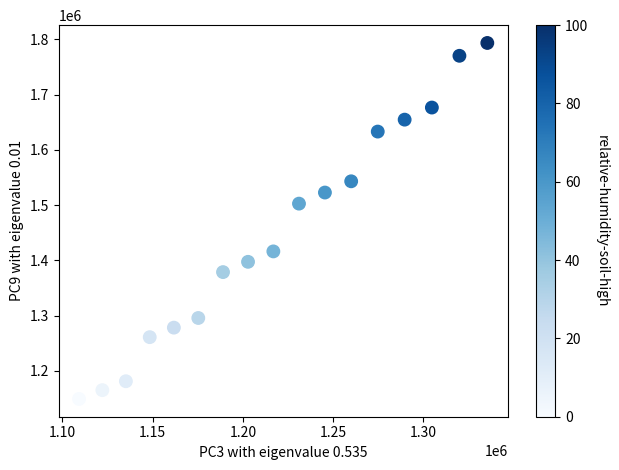

What is the range of Y values (max minus min)?

644442.2